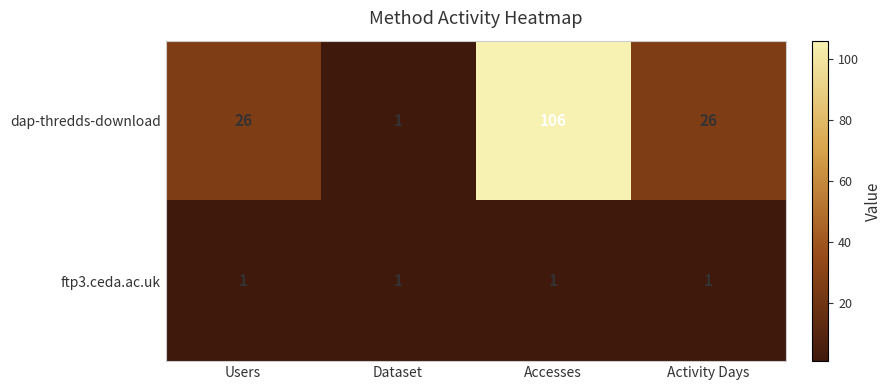

Reading right to left, extract all data points from this chart.

dap-thredds-download: 26	106	1	26
ftp3.ceda.ac.uk: 1	1	1	1